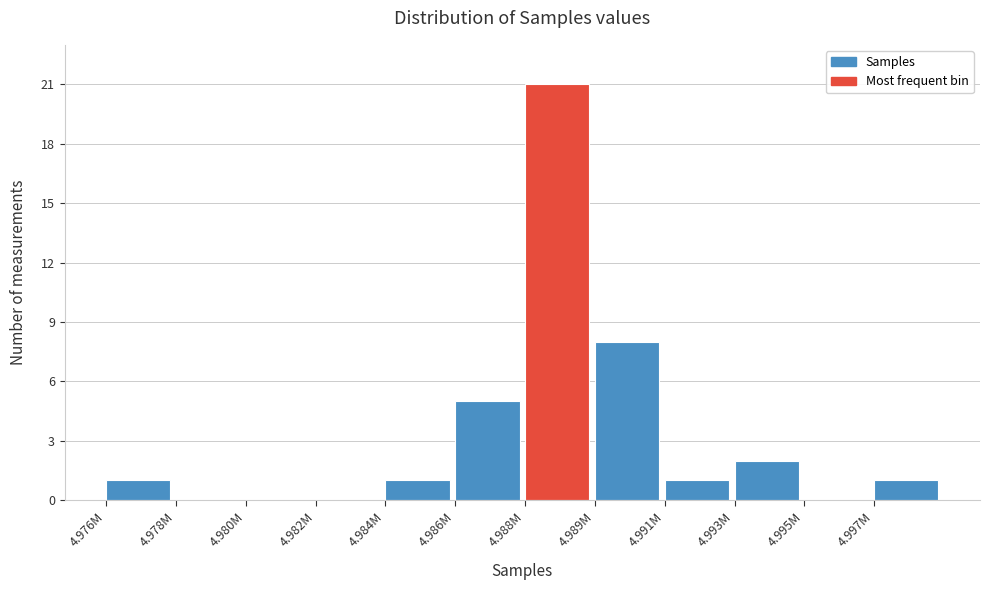

Reading left to right, list all the values displayed in this chart.

4.976M=1	4.978M=0	4.980M=0	4.982M=0	4.984M=1	4.986M=5	4.988M=21	4.989M=8	4.991M=1	4.993M=2	4.995M=0	4.997M=1